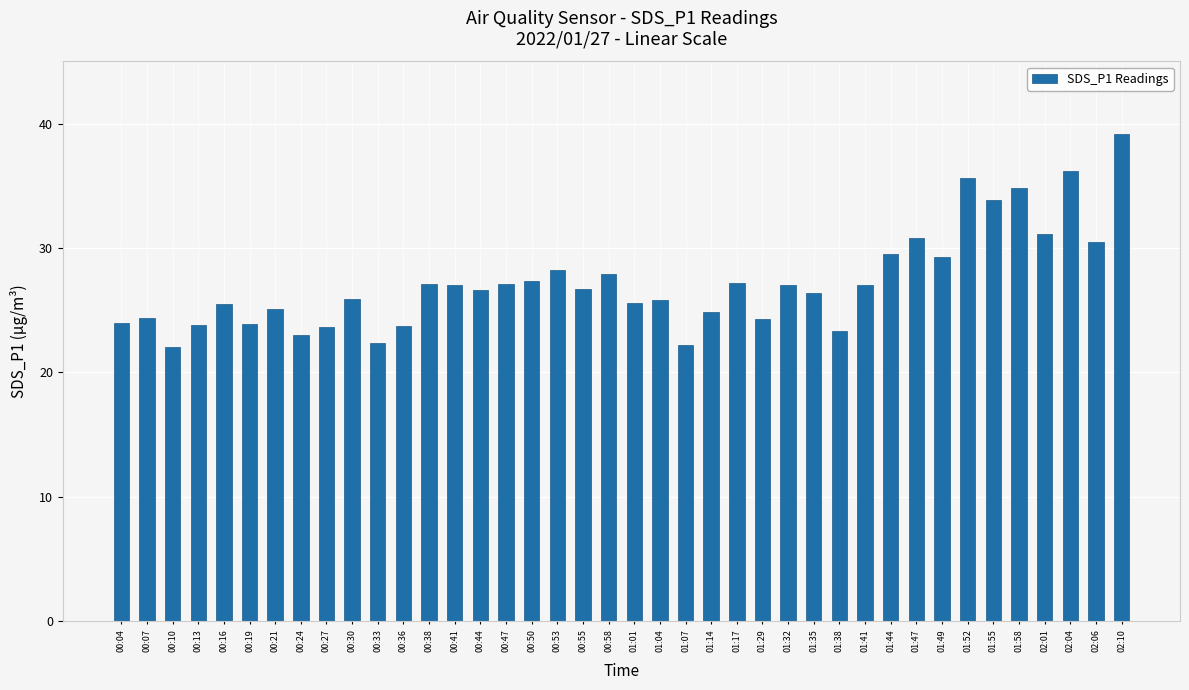

Approximately how many times larger is the value at 00:41 compared to 01:01?

1.1